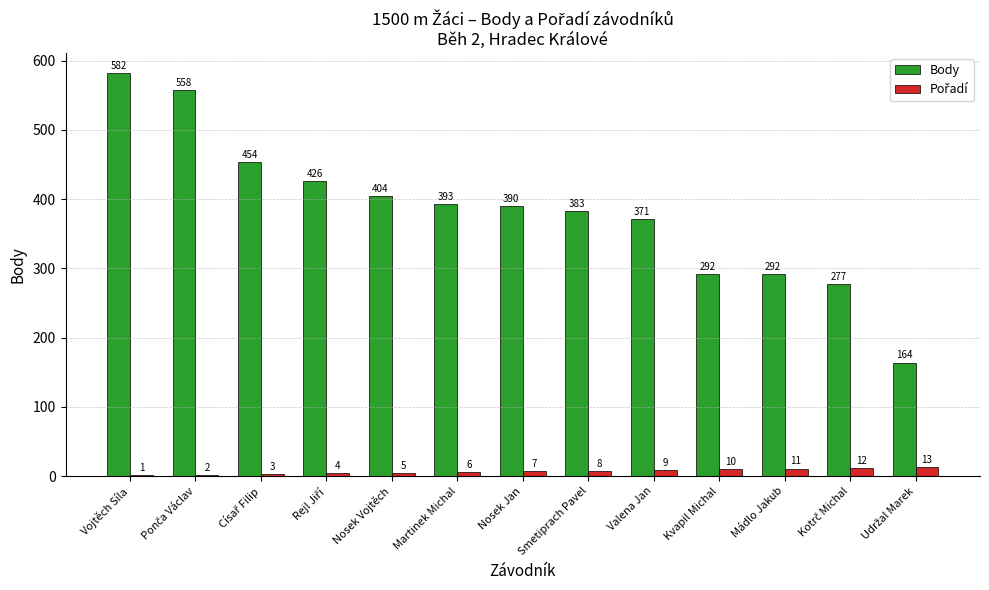

How many groups of bars are there?

13